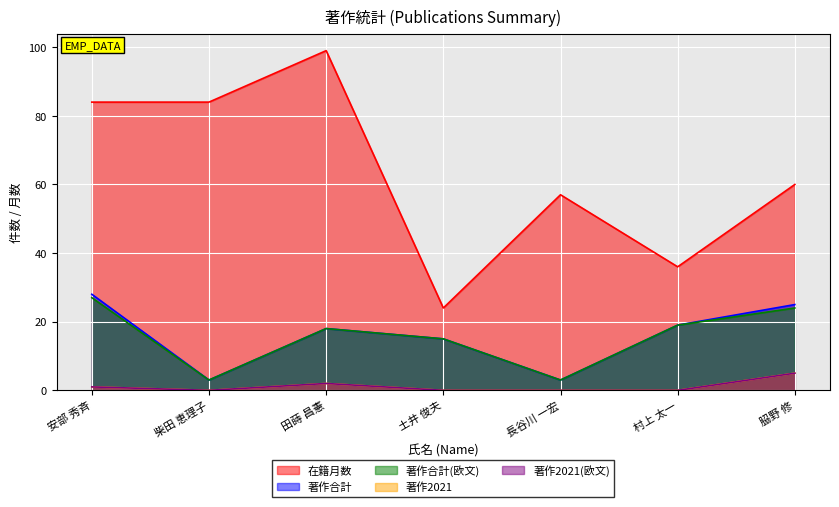

Is the value of 著作2021(欧文) at 村上 太一 greater than the value of 著作合計 at 村上 太一?

No